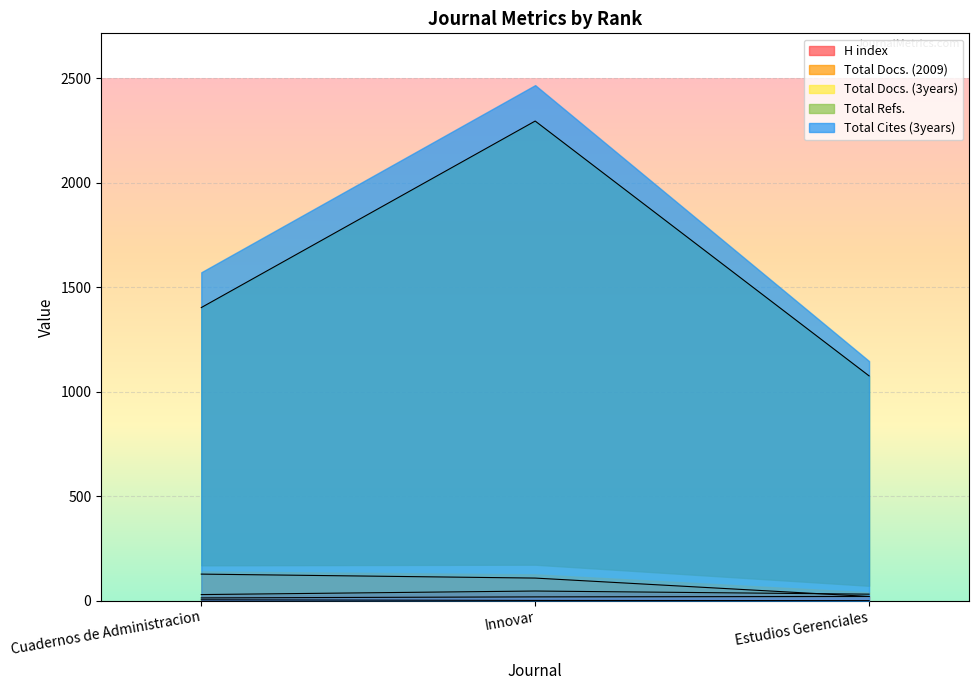

Between Innovar and Estudios Gerenciales, which series saw the biggest shift?

Total Refs.